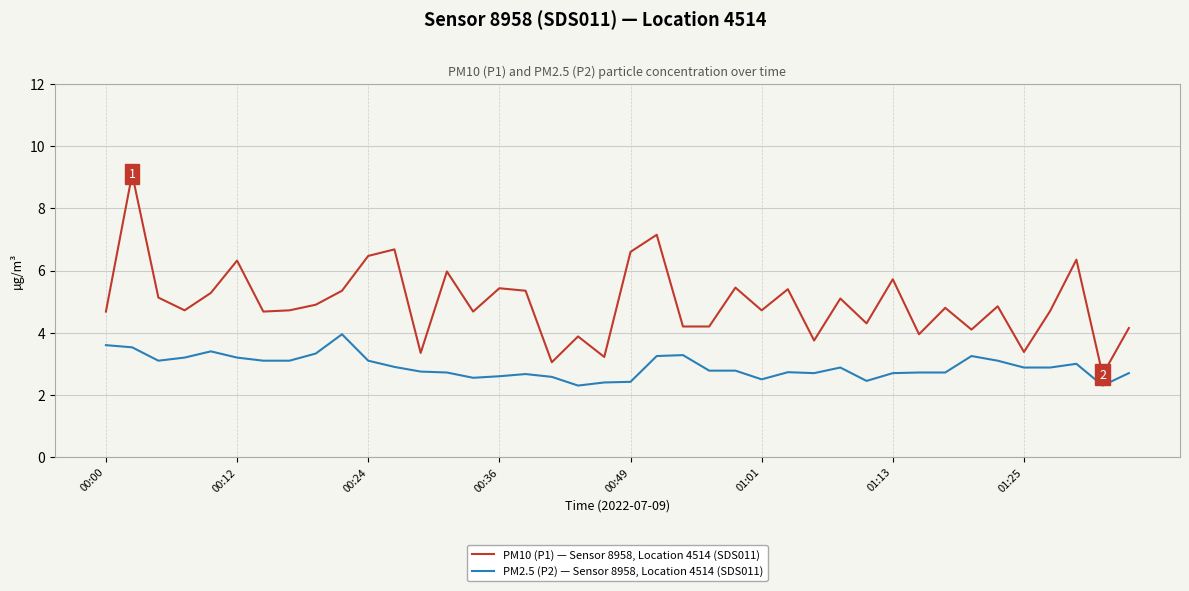

List the series in order of their peak value, lowest first.

PM2.5 (P2) — Sensor 8958, Location 4514 (SDS011), PM10 (P1) — Sensor 8958, Location 4514 (SDS011)